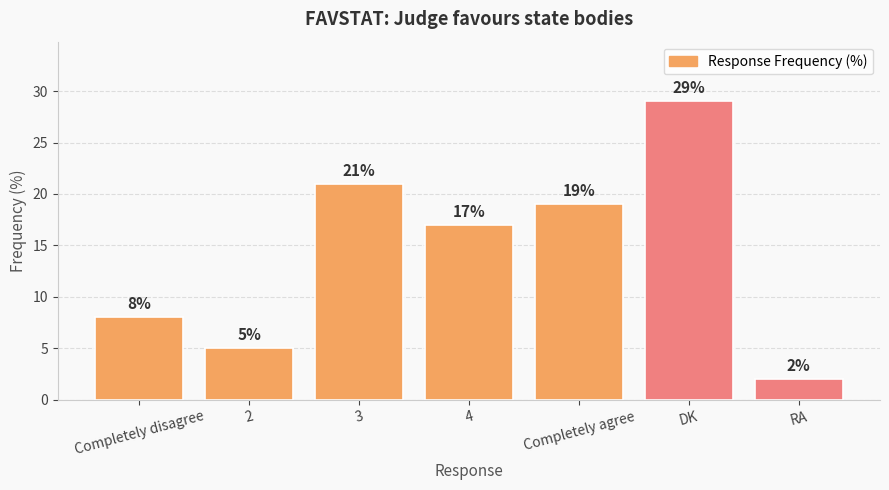

Reading right to left, transcribe all the data shown in this chart.

2	29	19	17	21	5	8